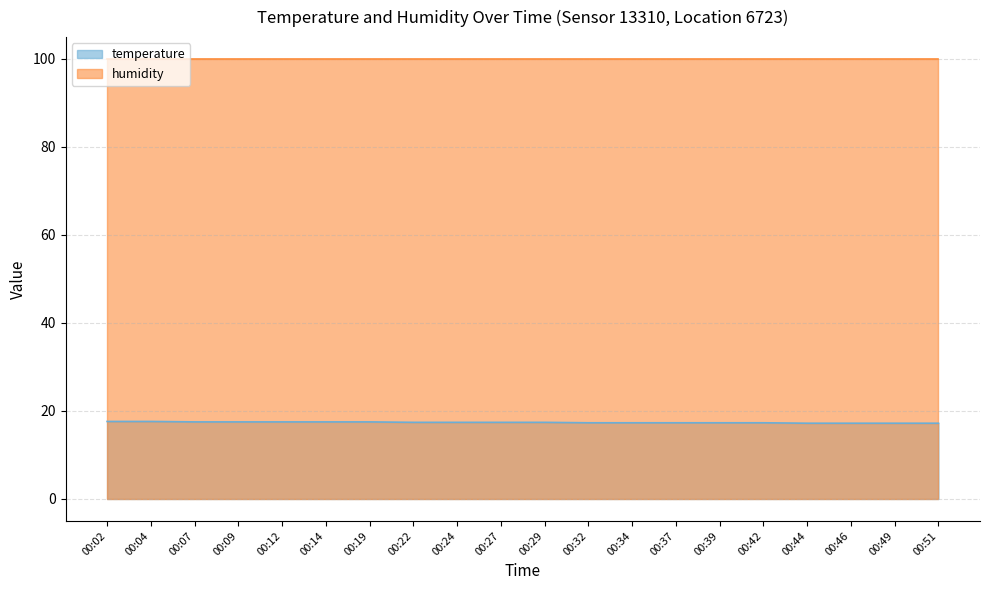

Between 00:02 and 00:39, which is larger?

00:02